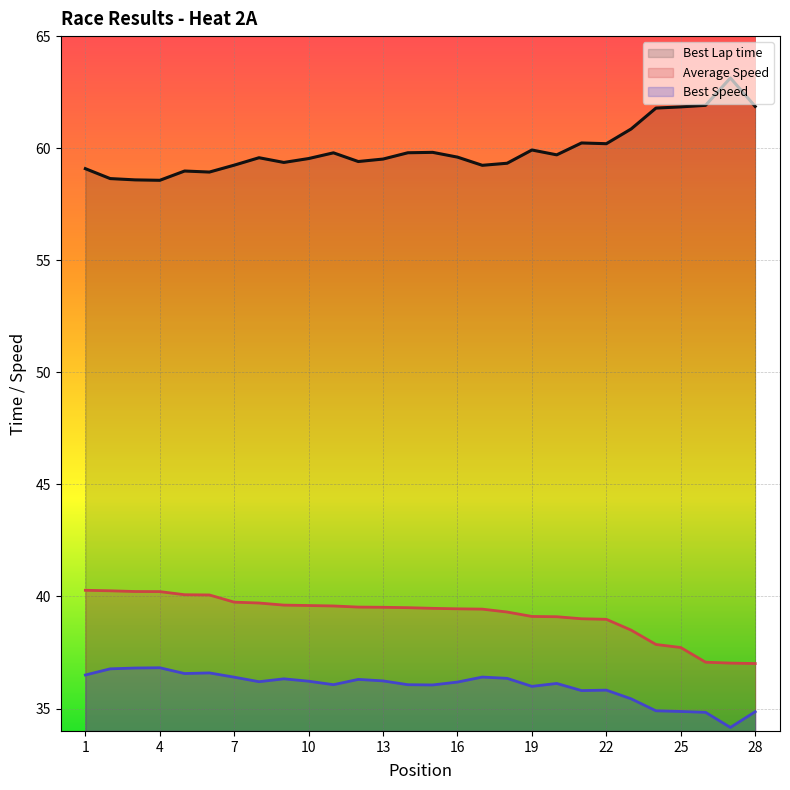

True or false: Best Lap time and Best Speed intersect in this chart.

False